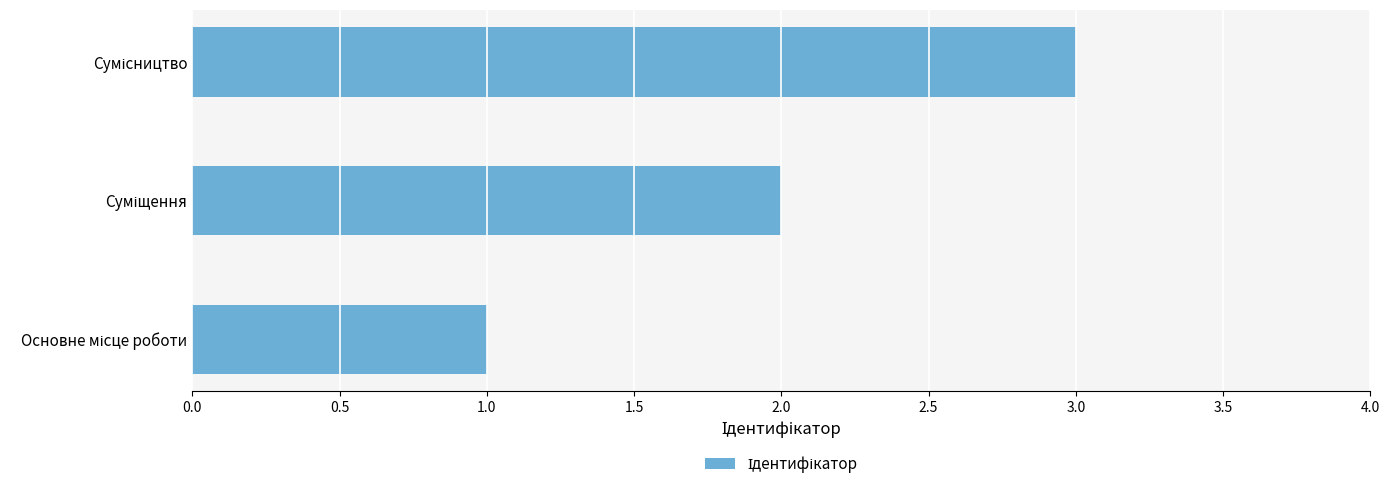

What is the greatest value displayed?

3